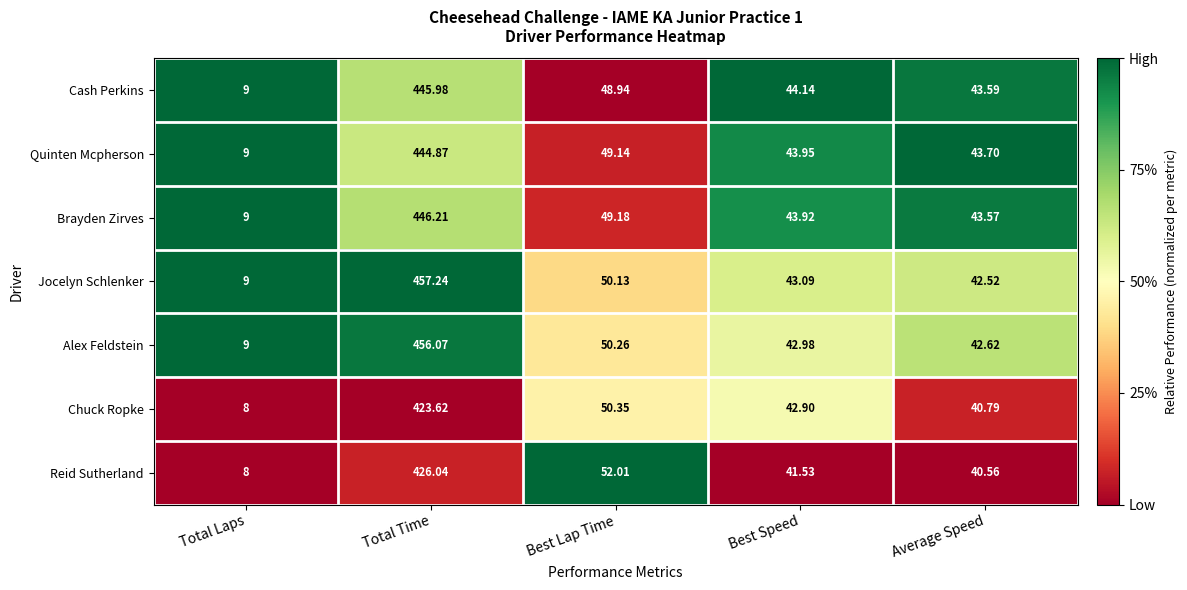

Which series has the largest total across all categories?

Jocelyn Schlenker